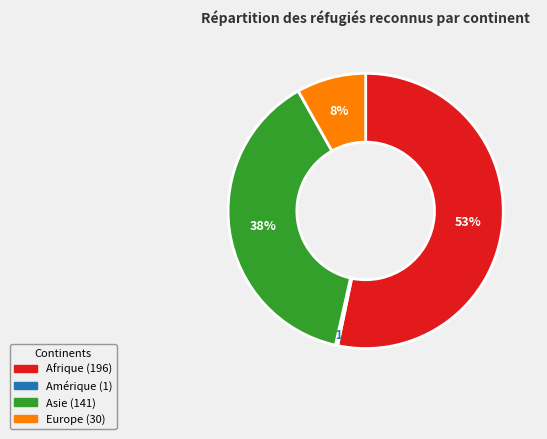

Which slice represents more than half of the pie?

Afrique